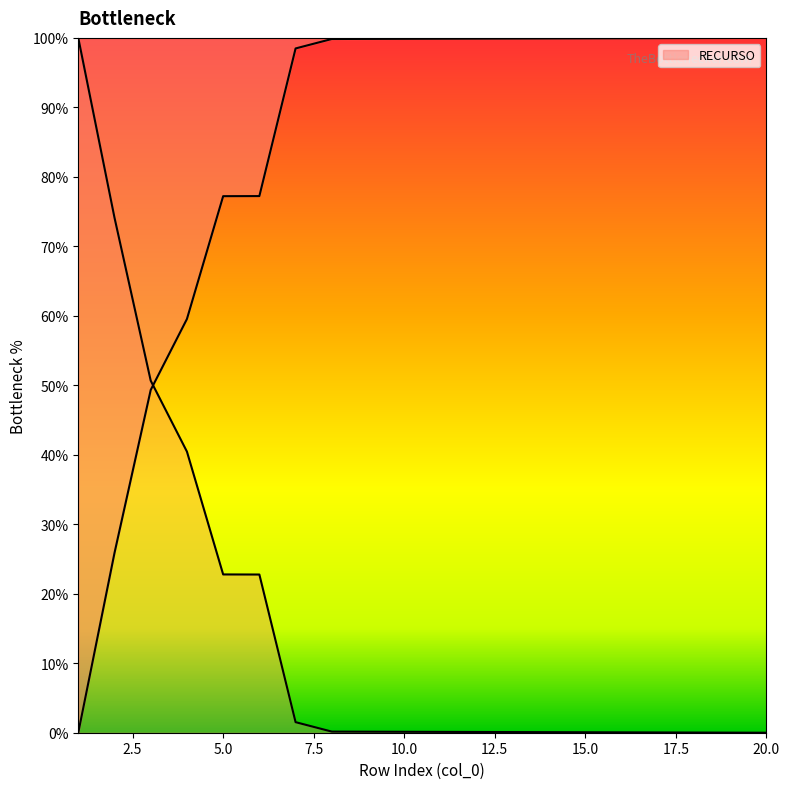

How many series are shown in this chart?

1